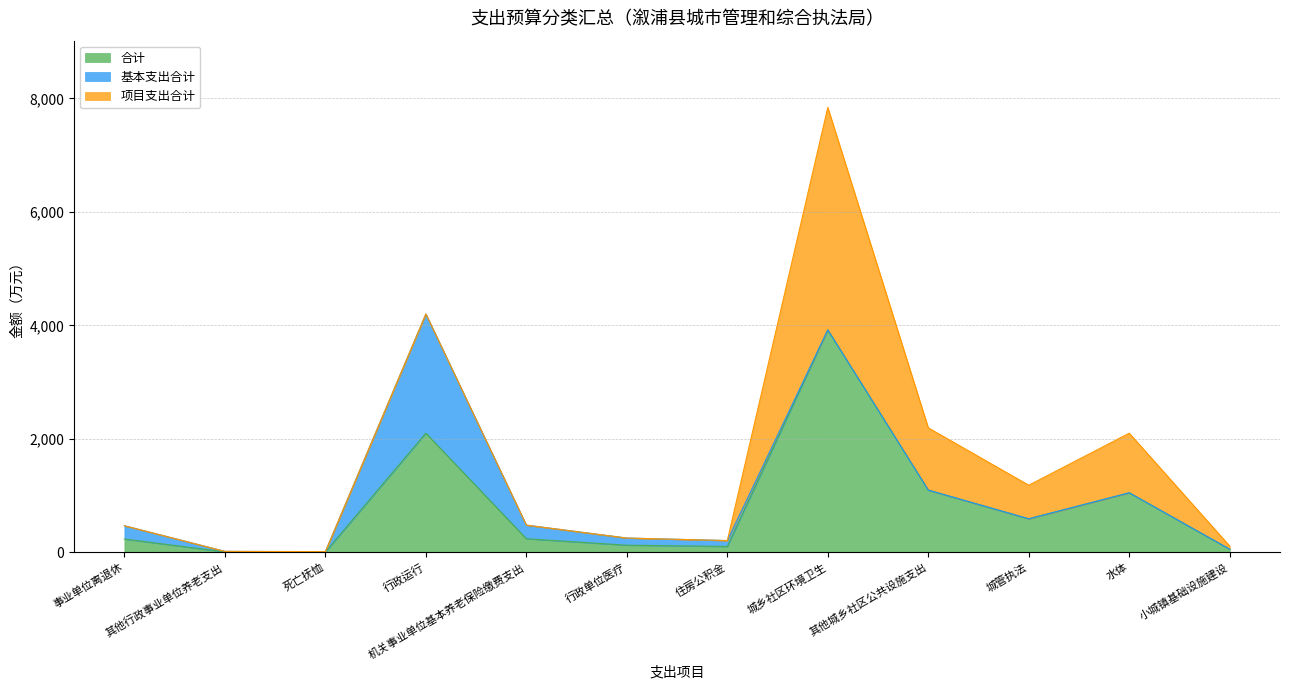

List the series in order of their overall mean, lowest first.

基本支出合计, 项目支出合计, 合计